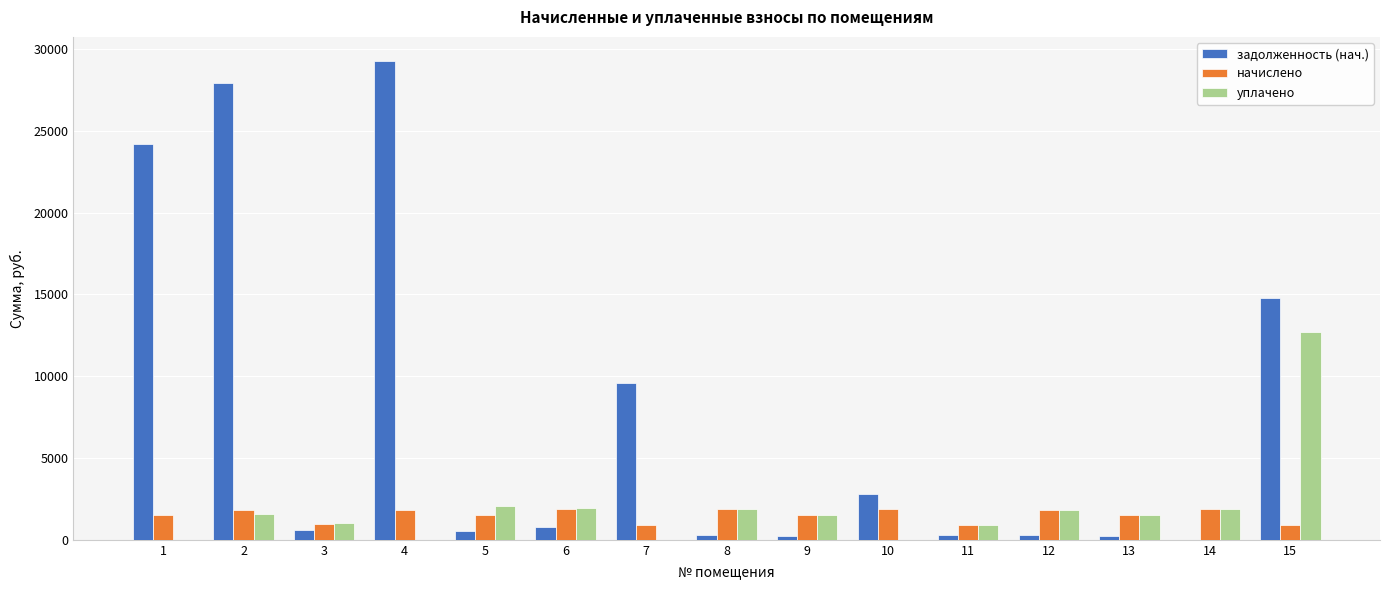

Are the bars horizontal?

No